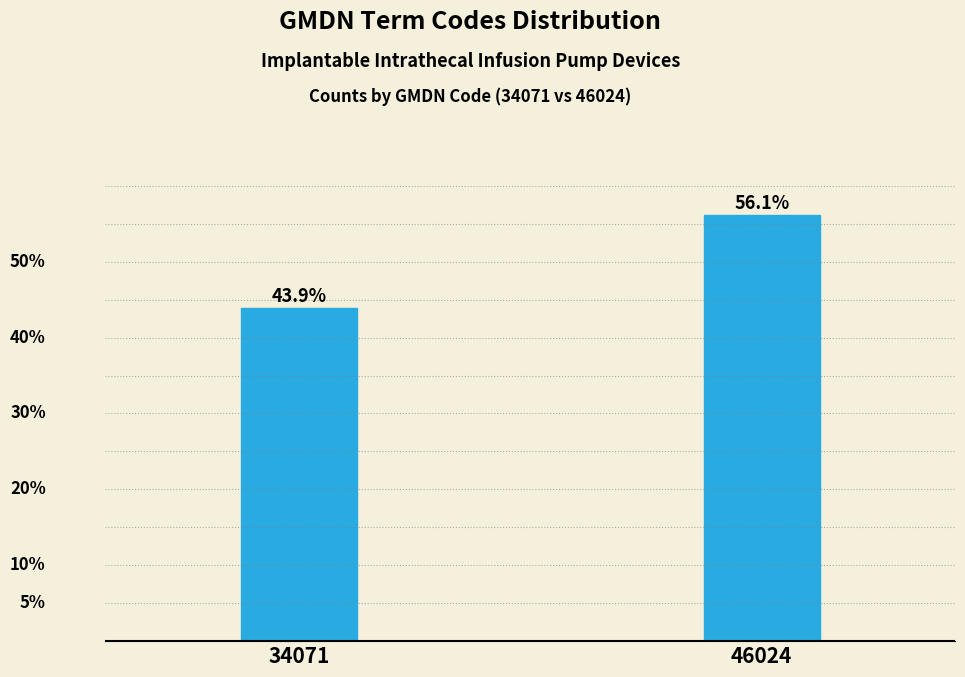

List the labels in order of value, smallest first.

34071, 46024